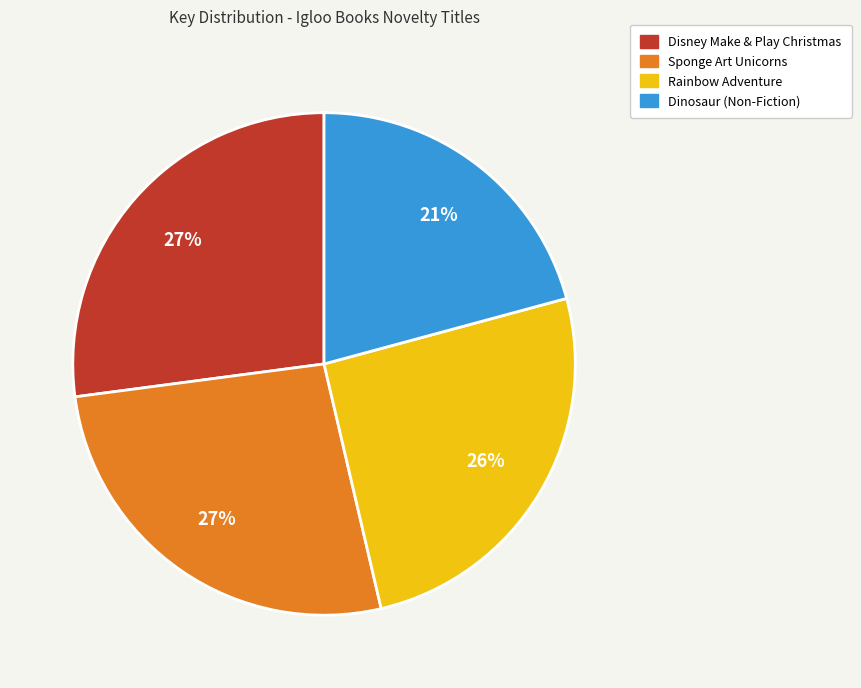

What is the smallest slice in the pie chart?

Dinosaur (Non-Fiction)